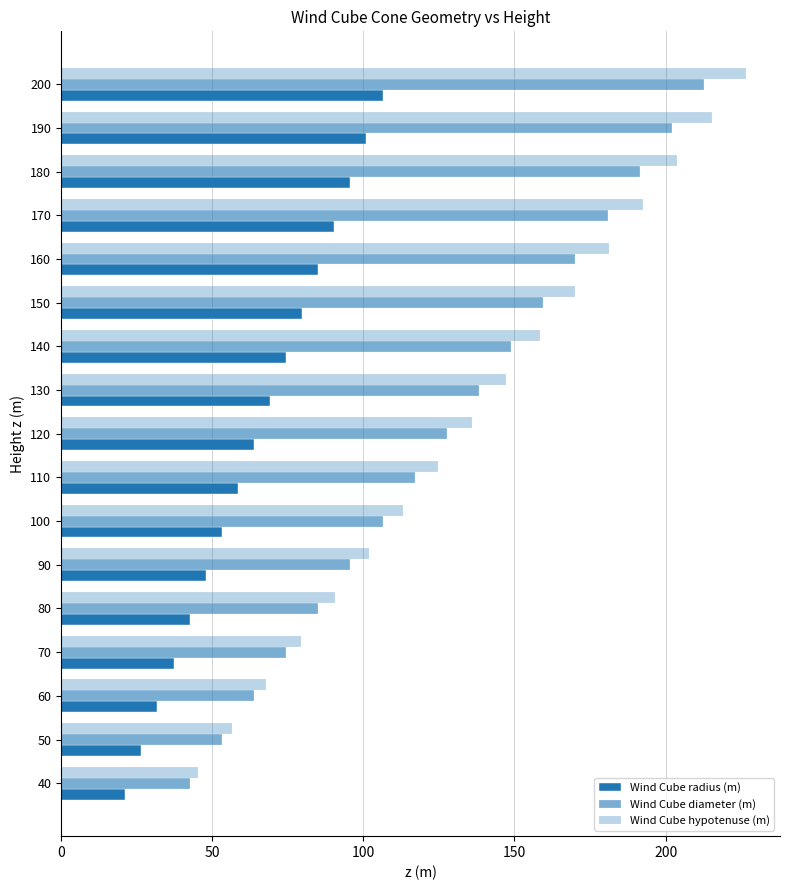

Rank the series at 100 from lowest to highest value.

Wind Cube radius (m), Wind Cube diameter (m), Wind Cube hypotenuse (m)